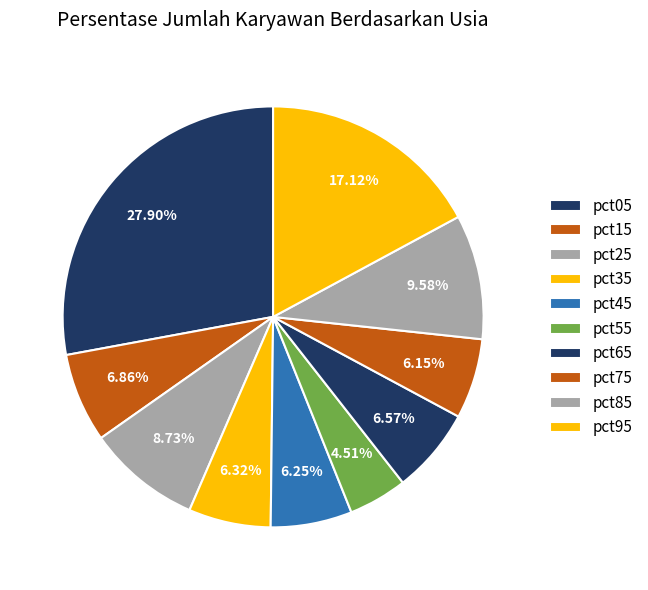

Count the number of slices in the pie.

10